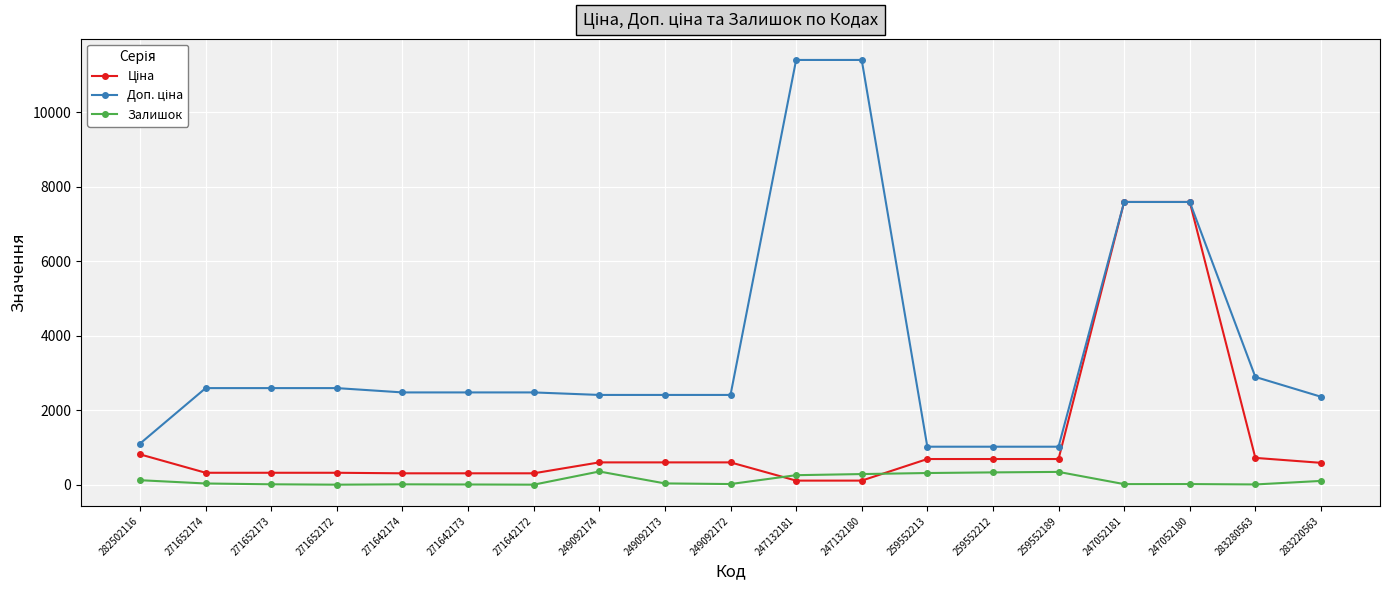

True or false: Залишок has a value of 39.0 at 249092173.

True